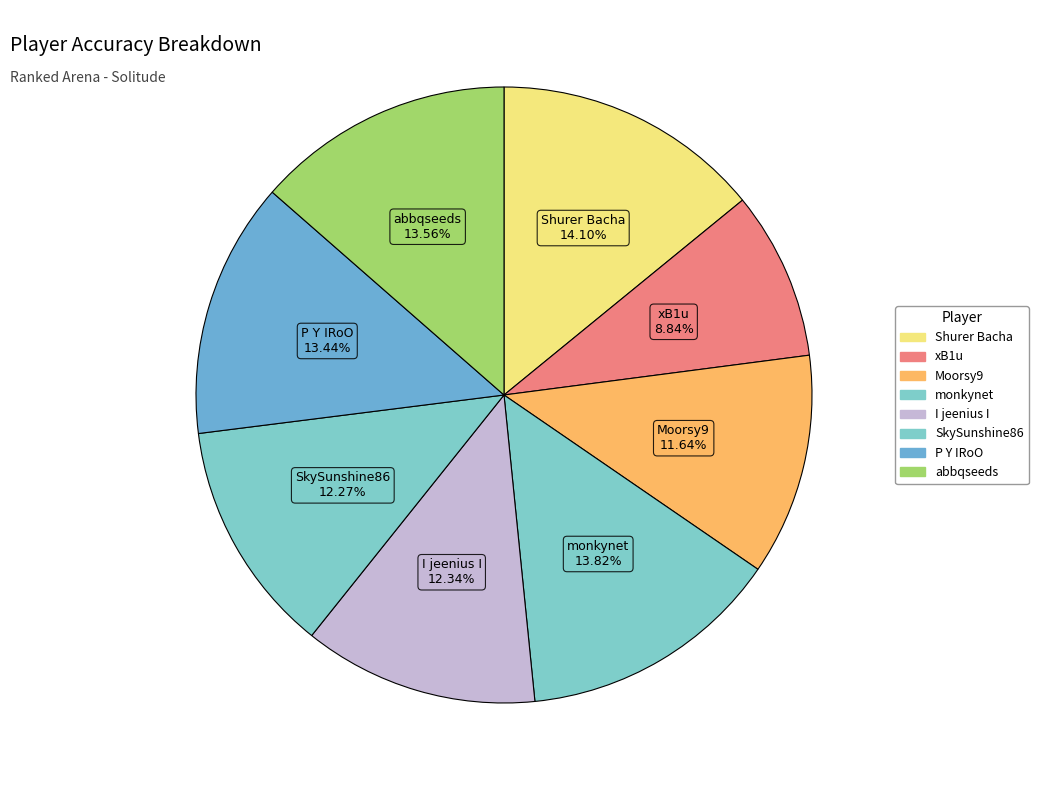

How many slices are in this pie chart?

8